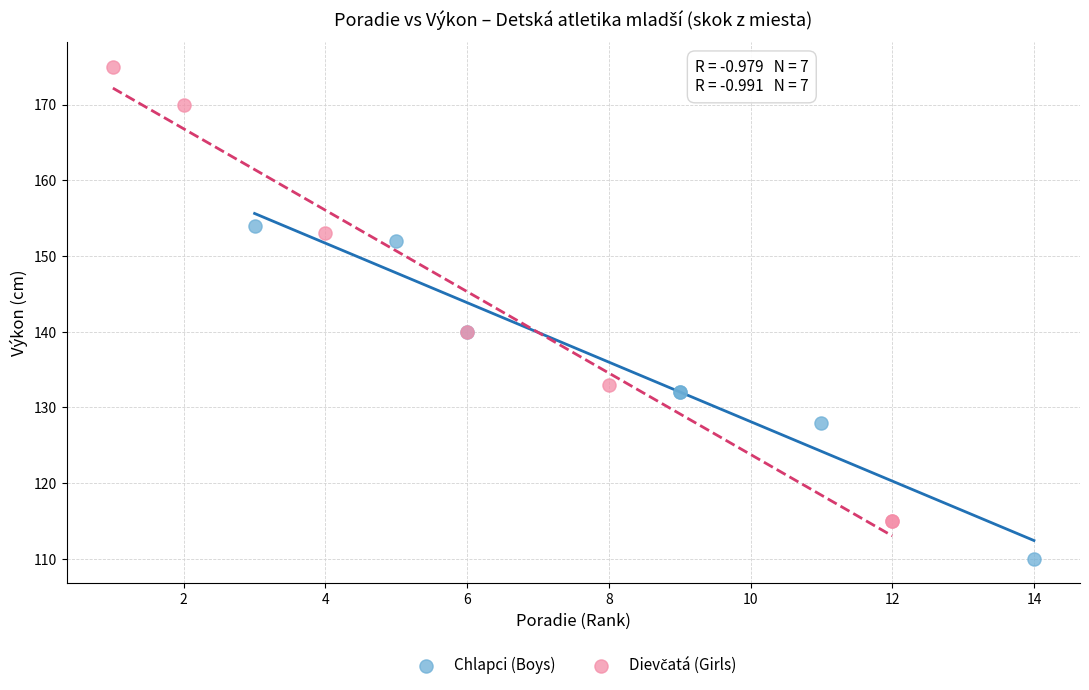

Which series contains the lowest Y value?

Chlapci (Boys)